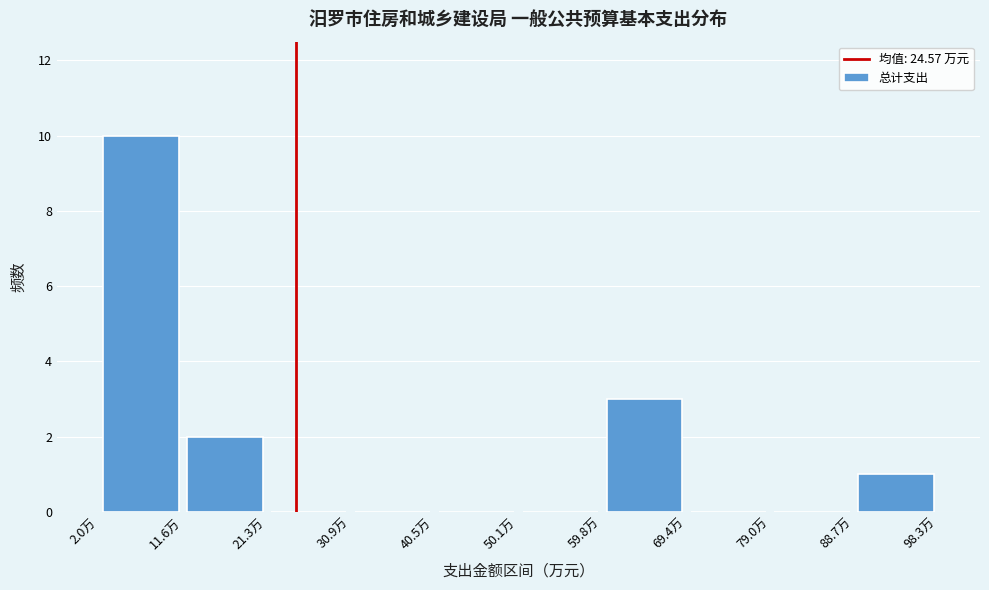

Reading left to right, list every bar in this chart as the range it spans on the x-axis followed by its height. Neither the bar edges nor the heights are printed on the chart, so give them approximately, as read against the axes.

2 to 12: 10
12 to 21: 2
21 to 31: 0
31 to 41: 0
41 to 50: 0
50 to 60: 0
60 to 69: 3
69 to 79: 0
79 to 89: 0
89 to 98: 1